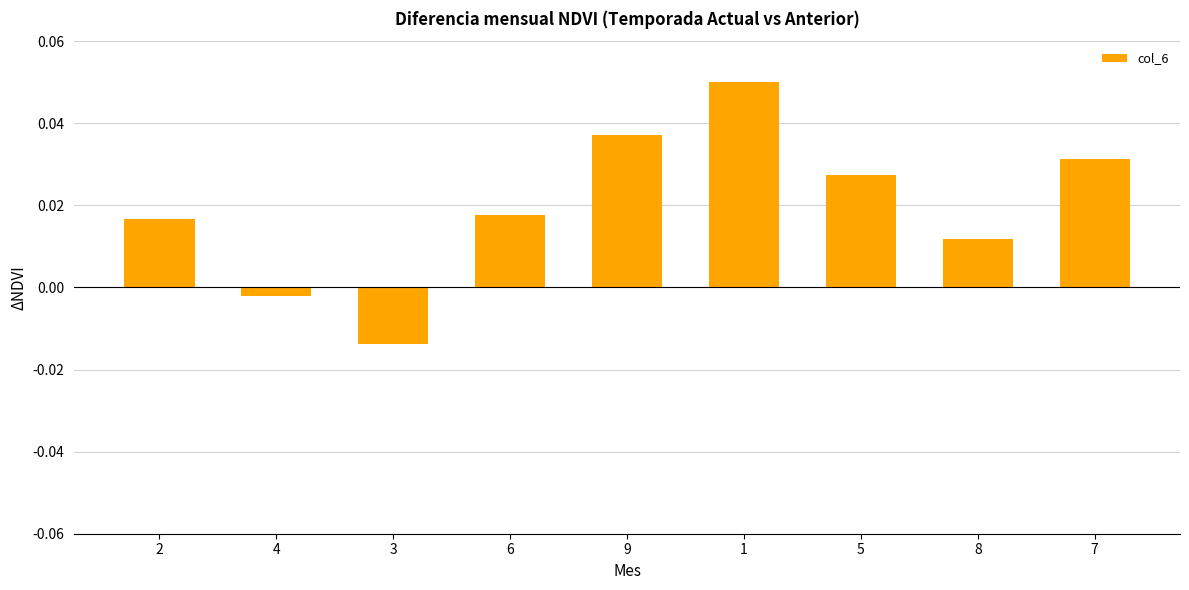

What position from the right is 3?

7